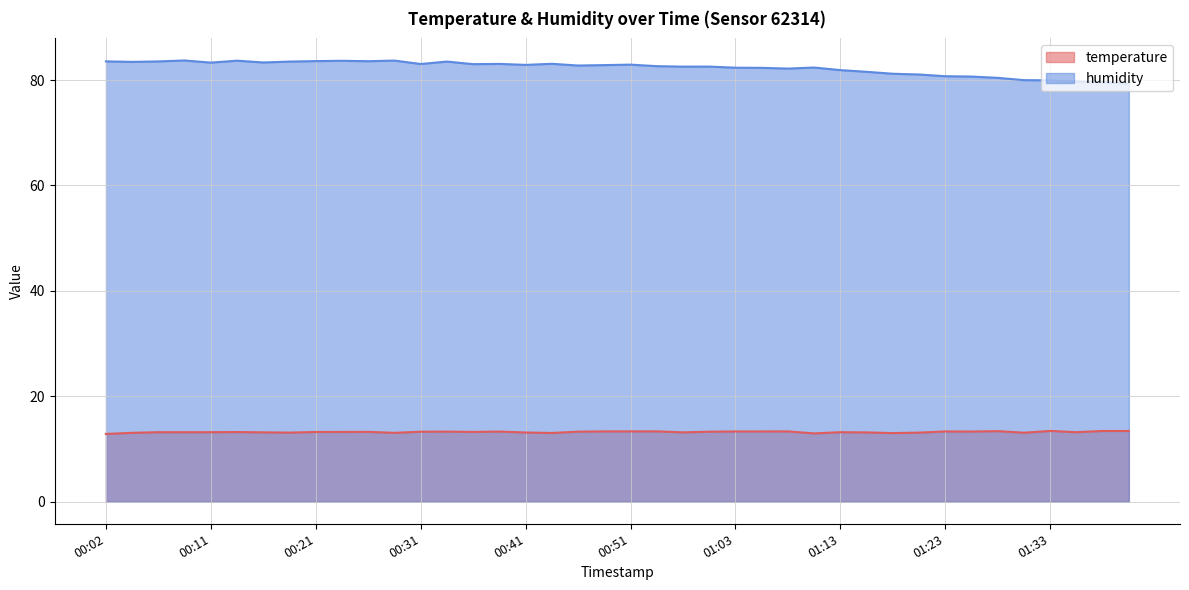

Reading left to right, what are all the values shown in this chart?

temperature: 00:02=12.9	00:04=13.1	00:06=13.2	00:09=13.2	00:11=13.2	00:14=13.2	00:16=13.2	00:19=13.1	00:21=13.2	00:23=13.2	00:26=13.2	00:28=13.1	00:31=13.3	00:34=13.3	00:36=13.2	00:38=13.3	00:41=13.1	00:44=13.0	00:46=13.3	00:48=13.3	00:51=13.3	00:53=13.3	00:56=13.2	00:58=13.3	01:03=13.3	01:06=13.3	01:08=13.3	01:11=13.0	01:13=13.2	01:16=13.2	01:18=13.0	01:21=13.1	01:23=13.3	01:26=13.3	01:28=13.4	01:30=13.1	01:33=13.4	01:35=13.2	01:38=13.4	01:40=13.4
humidity: 00:02=83.5	00:04=83.4	00:06=83.5	00:09=83.7	00:11=83.3	00:14=83.7	00:16=83.3	00:19=83.5	00:21=83.6	00:23=83.7	00:26=83.6	00:28=83.7	00:31=83.0	00:34=83.5	00:36=83.0	00:38=83.1	00:41=82.9	00:44=83.1	00:46=82.8	00:48=82.8	00:51=82.9	00:53=82.6	00:56=82.5	00:58=82.5	01:03=82.3	01:06=82.3	01:08=82.2	01:11=82.4	01:13=81.9	01:16=81.6	01:18=81.2	01:21=81.0	01:23=80.7	01:26=80.7	01:28=80.4	01:30=80.0	01:33=79.9	01:35=79.7	01:38=79.6	01:40=79.3